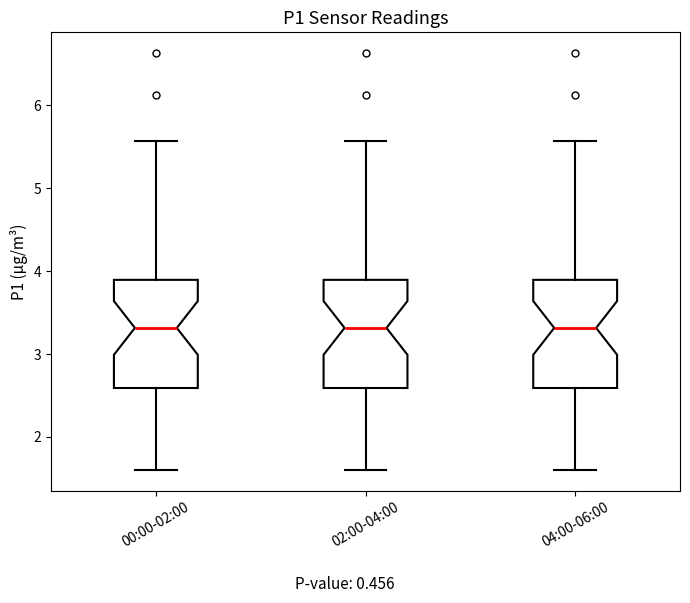

Reading left to right, read every box against the y-axis: the position of its median line, the range the box covers, and the ends of its whiskers. The values are not printed on the chart, so give them approximately, as read against the axis.

00:00-02:00: median 3.3, box 2.6 to 3.9, whiskers 1.6 to 5.6
02:00-04:00: median 3.3, box 2.6 to 3.9, whiskers 1.6 to 5.6
04:00-06:00: median 3.3, box 2.6 to 3.9, whiskers 1.6 to 5.6